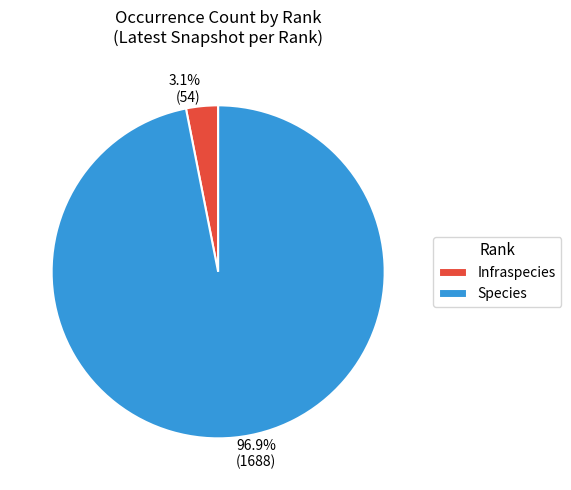

What is the total percentage of Infraspecies and Species?

100.0%